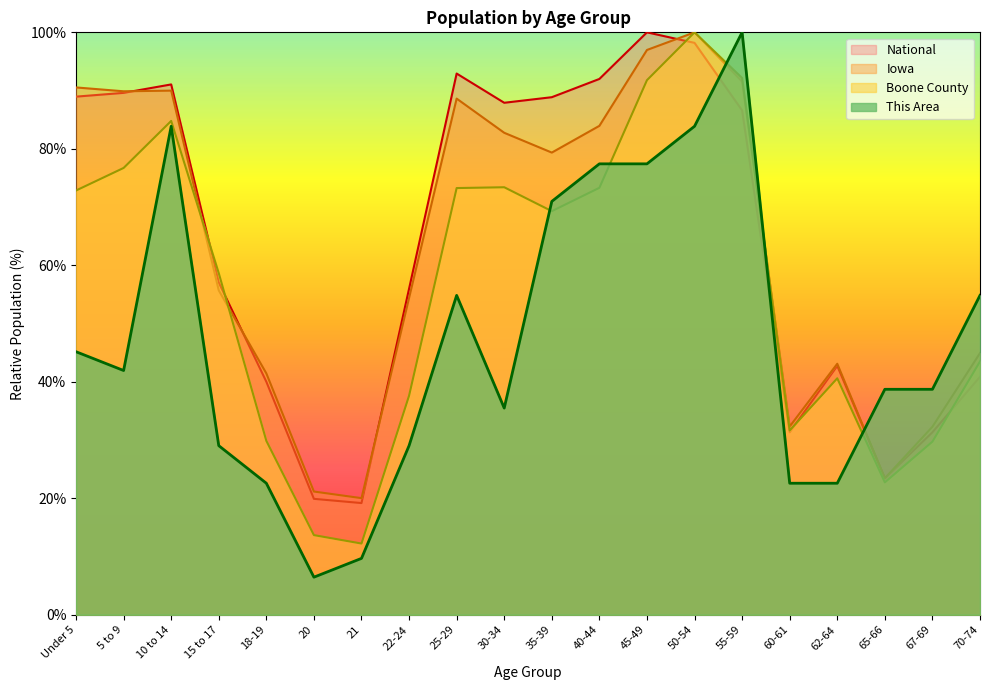

True or false: Iowa has a value of 89.9 at 5 to 9.

True